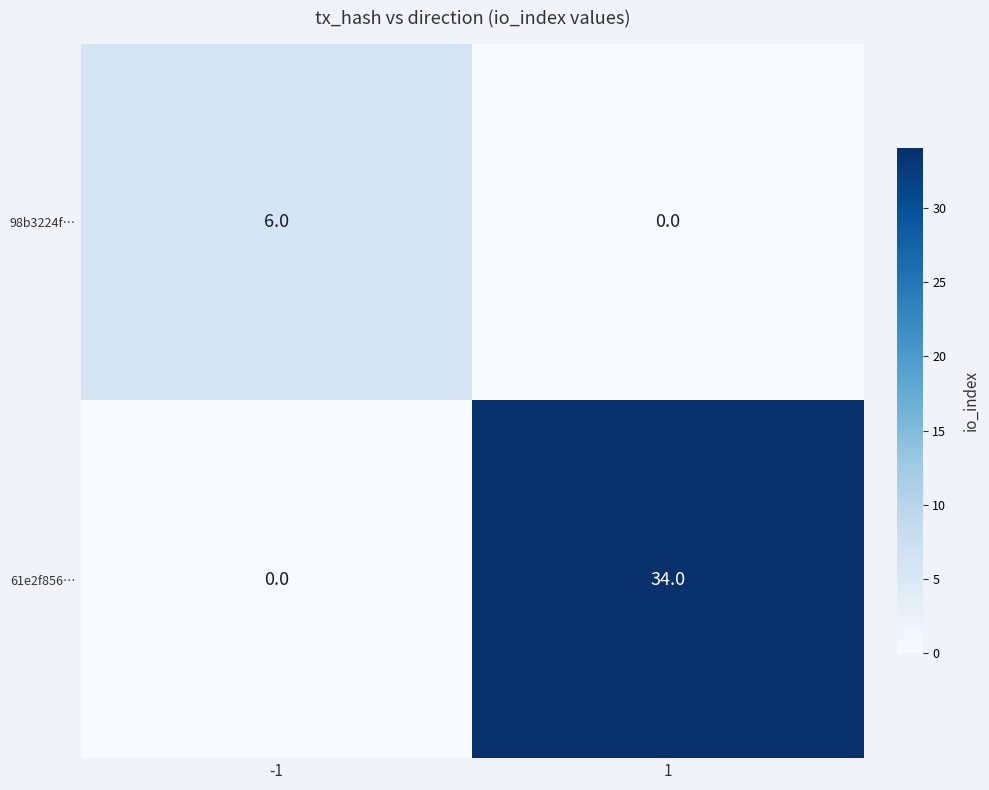

What is the difference between the 61e2f856… values at -1 and 1?

34